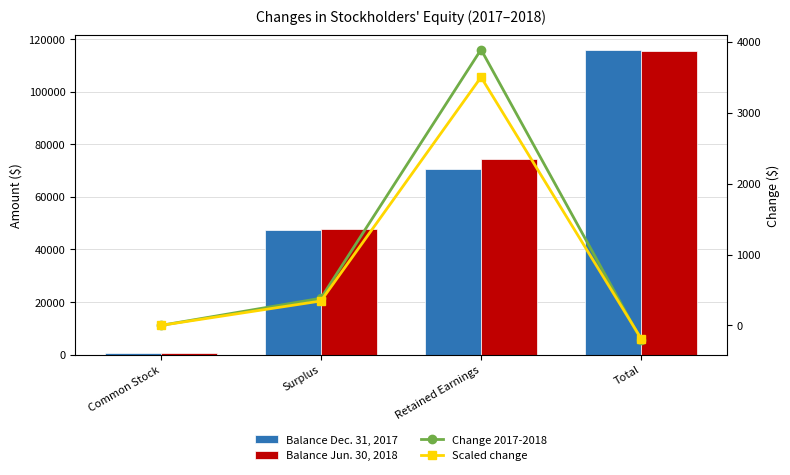

What is the label of the 2nd bar from the right?

Retained Earnings